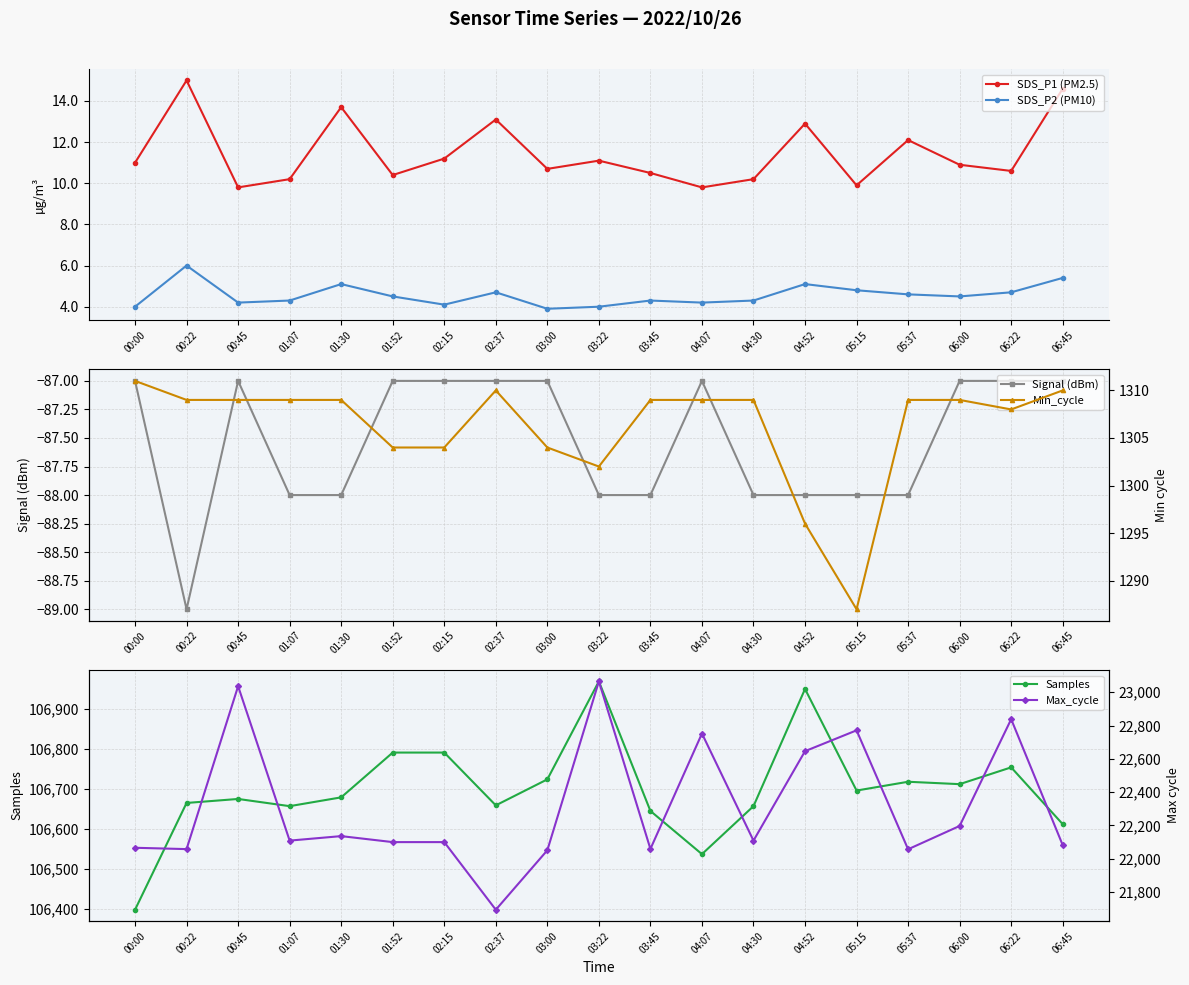

Reading left to right, list all the values displayed in this chart.

SDS_P1 (PM2.5): 00:00=11.0	00:22=15.0	00:45=9.8	01:07=10.2	01:30=13.7	01:52=10.4	02:15=11.2	02:37=13.1	03:00=10.7	03:22=11.1	03:45=10.5	04:07=9.8	04:30=10.2	04:52=12.9	05:15=9.9	05:37=12.1	06:00=10.9	06:22=10.6	06:45=14.6
SDS_P2 (PM10): 00:00=4.0	00:22=6.0	00:45=4.2	01:07=4.3	01:30=5.1	01:52=4.5	02:15=4.1	02:37=4.7	03:00=3.9	03:22=4.0	03:45=4.3	04:07=4.2	04:30=4.3	04:52=5.1	05:15=4.8	05:37=4.6	06:00=4.5	06:22=4.7	06:45=5.4
Signal (dBm): 00:00=-87.0	00:22=-89.0	00:45=-87.0	01:07=-88.0	01:30=-88.0	01:52=-87.0	02:15=-87.0	02:37=-87.0	03:00=-87.0	03:22=-88.0	03:45=-88.0	04:07=-87.0	04:30=-88.0	04:52=-88.0	05:15=-88.0	05:37=-88.0	06:00=-87.0	06:22=-87.0	06:45=-87.0
Samples: 00:00=106398.0	00:22=106665.0	00:45=106675.0	01:07=106657.0	01:30=106679.0	01:52=106791.0	02:15=106791.0	02:37=106659.0	03:00=106724.0	03:22=106969.0	03:45=106645.0	04:07=106537.0	04:30=106657.0	04:52=106950.0	05:15=106696.0	05:37=106718.0	06:00=106712.0	06:22=106754.0	06:45=106612.0
Min_cycle: 00:00=1311.0	00:22=1309.0	00:45=1309.0	01:07=1309.0	01:30=1309.0	01:52=1304.0	02:15=1304.0	02:37=1310.0	03:00=1304.0	03:22=1302.0	03:45=1309.0	04:07=1309.0	04:30=1309.0	04:52=1296.0	05:15=1287.0	05:37=1309.0	06:00=1309.0	06:22=1308.0	06:45=1310.0
Max_cycle: 00:00=22066.0	00:22=22058.0	00:45=23036.0	01:07=22109.0	01:30=22136.0	01:52=22100.0	02:15=22100.0	02:37=21694.0	03:00=22051.0	03:22=23065.0	03:45=22059.0	04:07=22752.0	04:30=22109.0	04:52=22646.0	05:15=22771.0	05:37=22057.0	06:00=22197.0	06:22=22838.0	06:45=22082.0